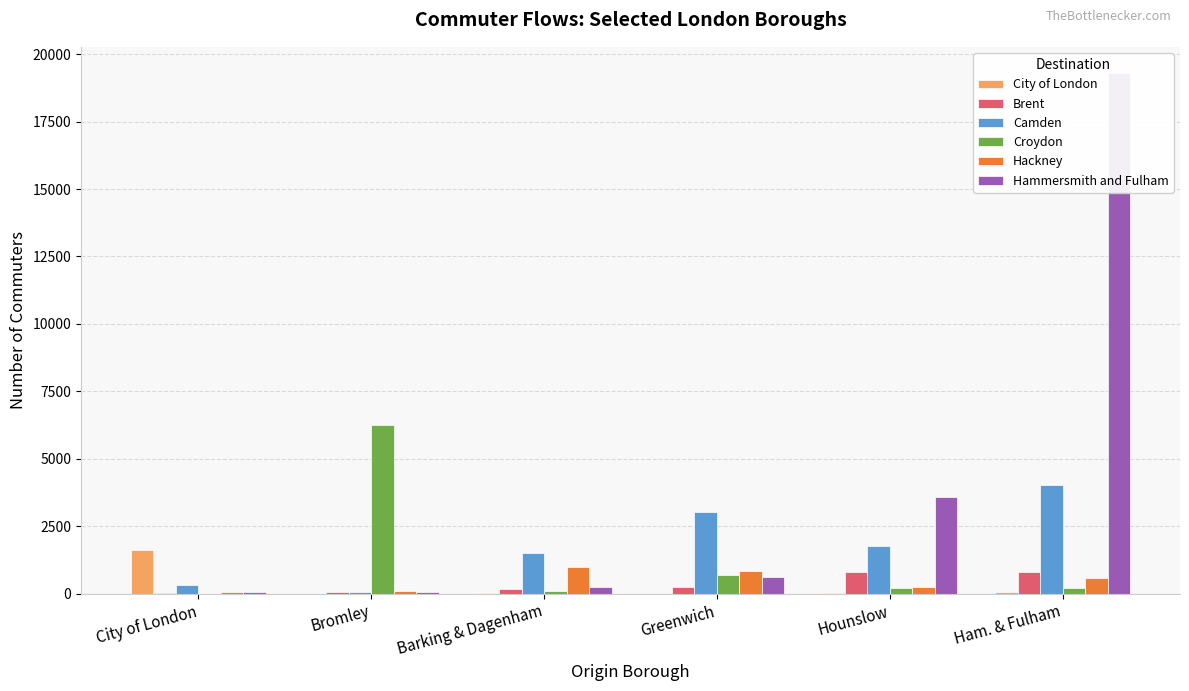

What is the sum of all City of London values?

1706